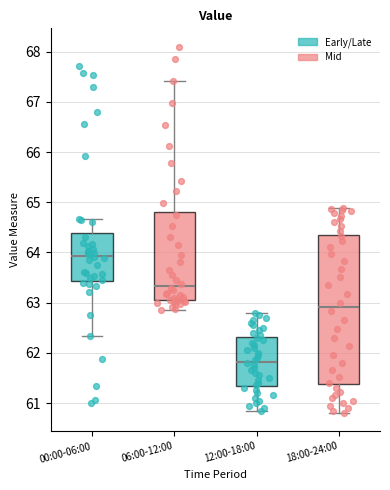

Where is the upper edge of the box for 06:00-12:00 on the y-axis? The values are not printed on the chart, so give them approximately, as read against the axis.

64.8